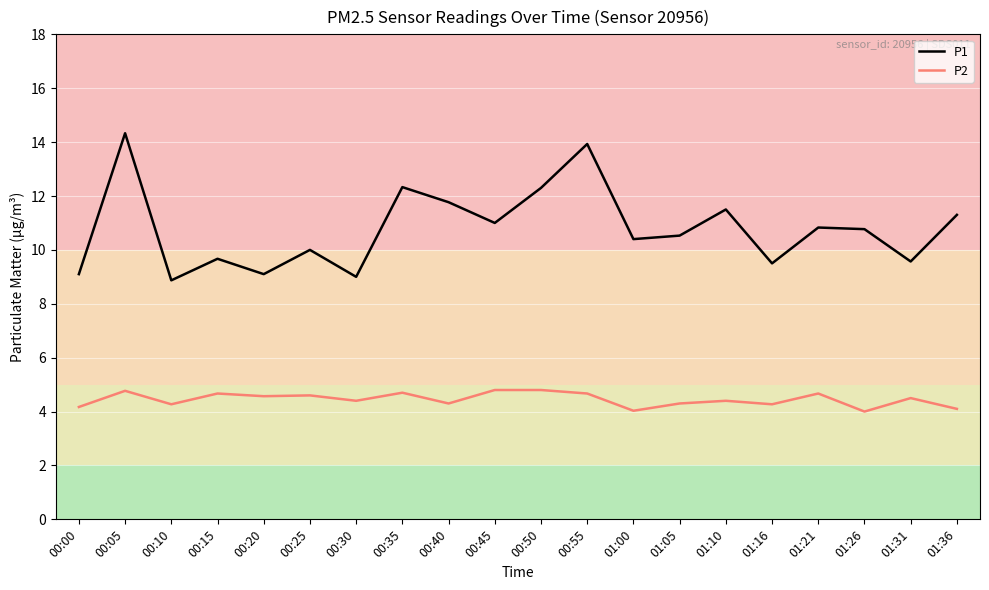

What position from the right is 00:40?

12